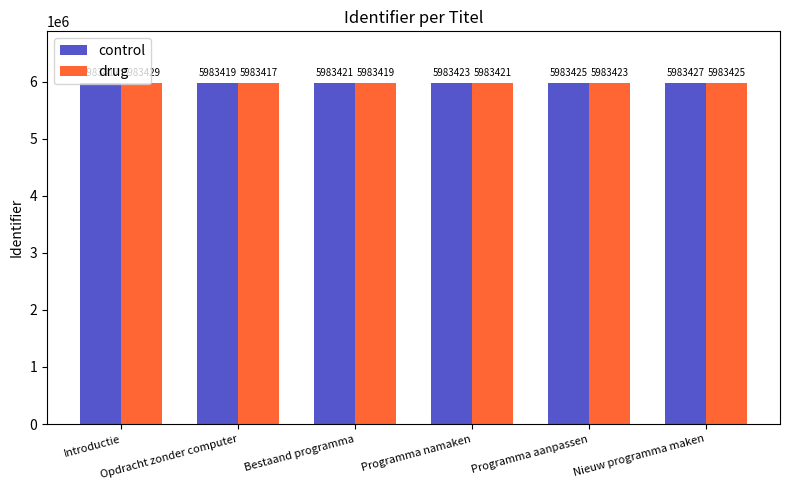

How many drug values are between 5983419 and 5983425?

4